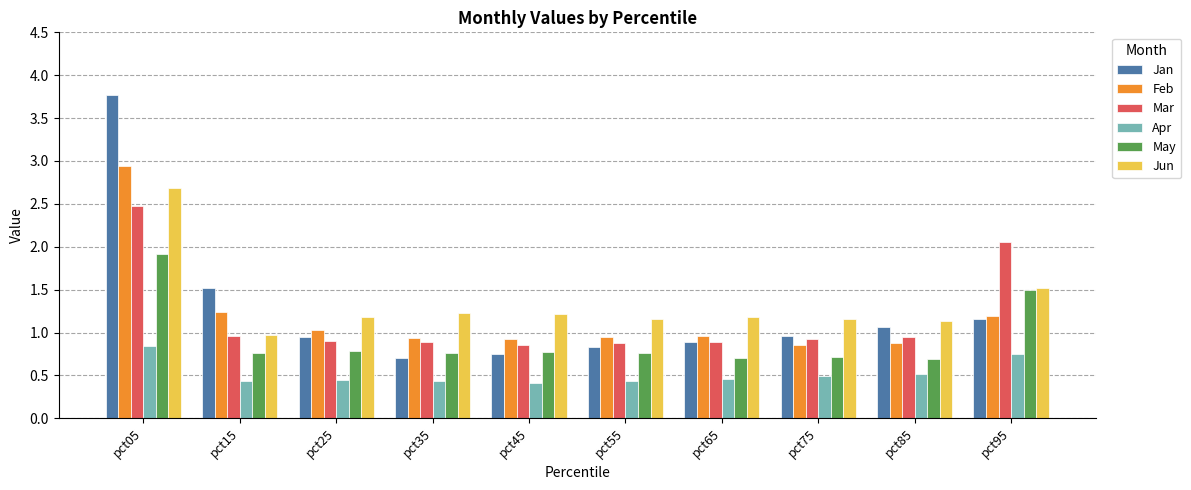

At pct85, list the series in order from smallest to largest.

Apr, May, Feb, Mar, Jan, Jun